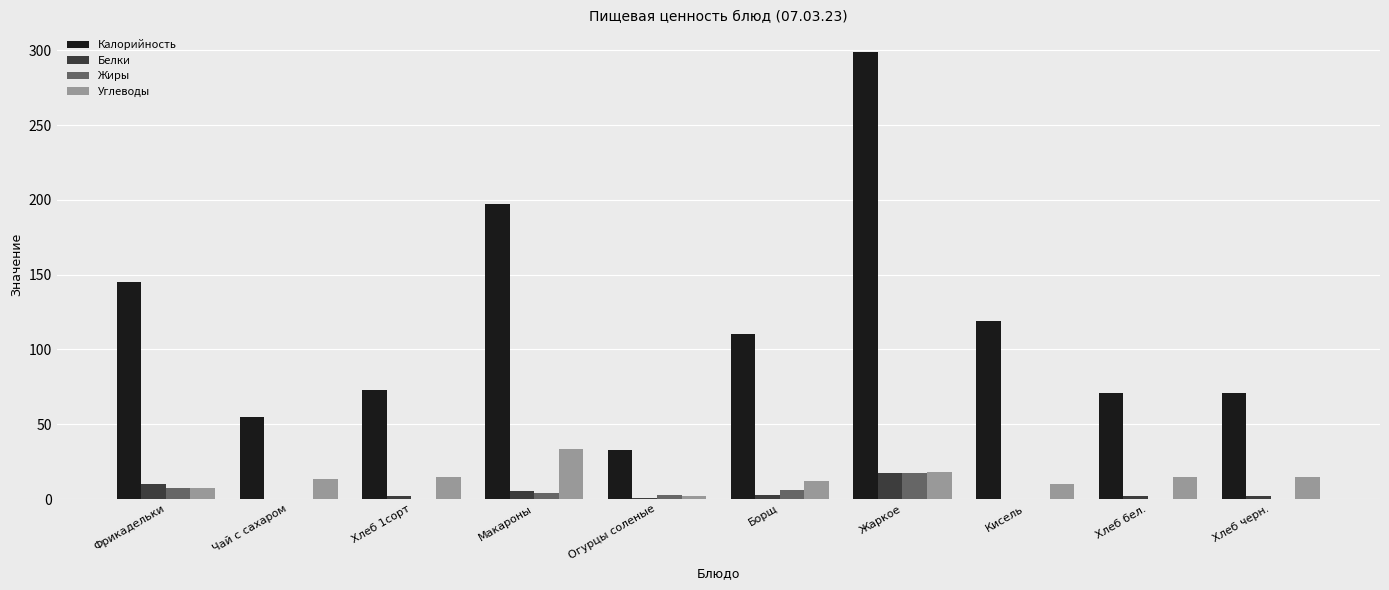

Is it true that Калорийность equals 175.7 at Борщ?

False